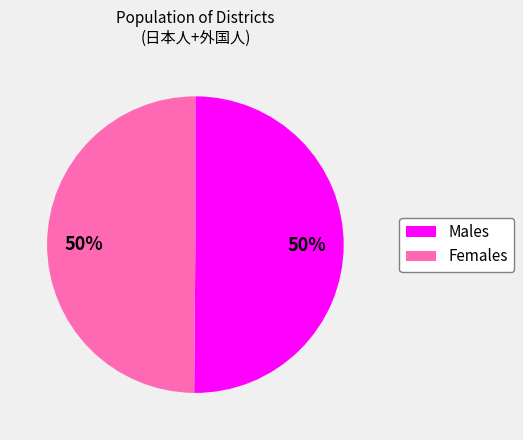

What is the ratio of the value at Males to the value at Females?

1.0